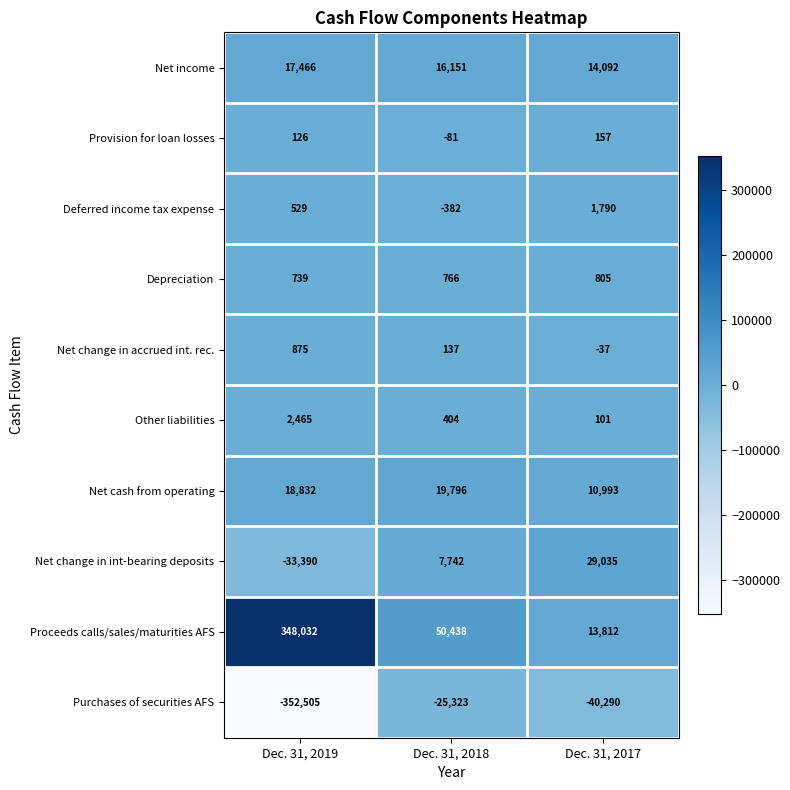

How many Net cash from operating values are between 10993 and 19796?

3